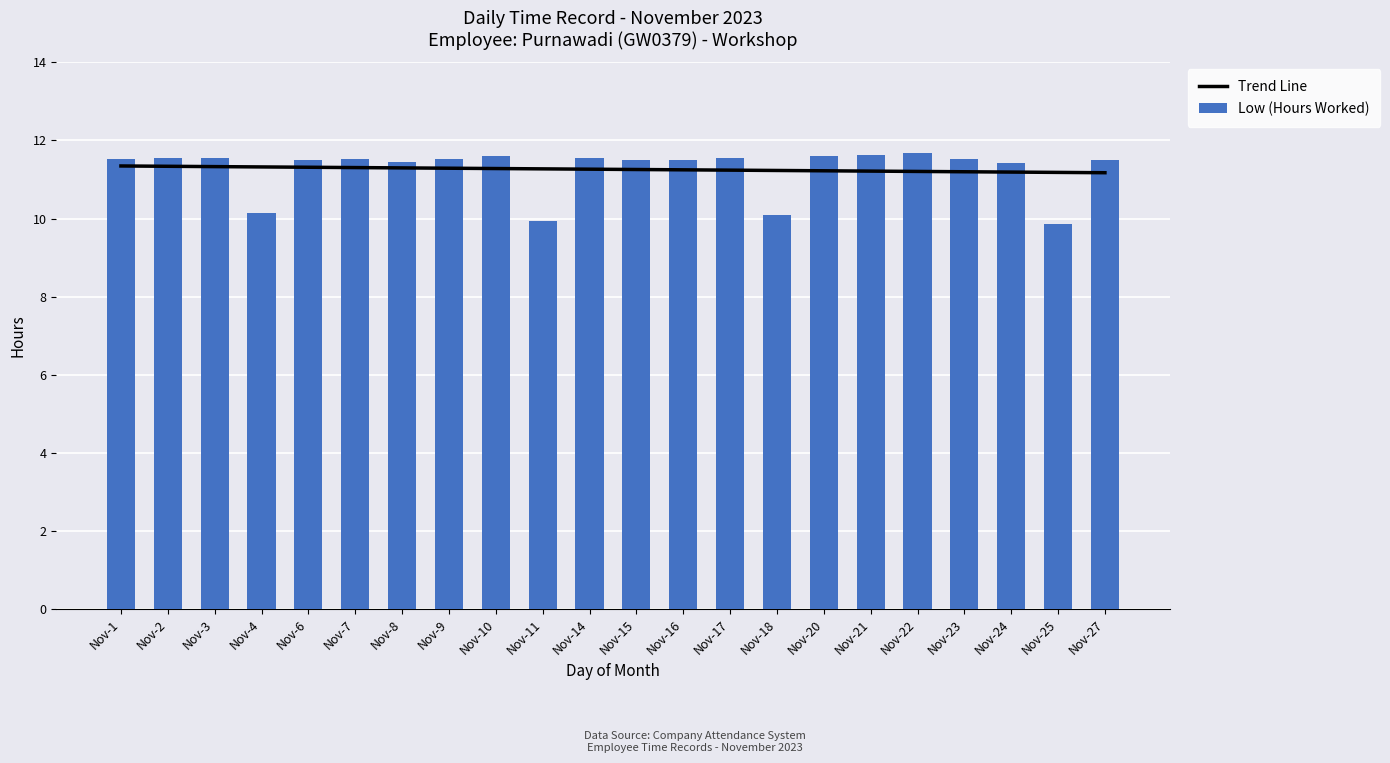

What is the value of the Low (Hours Worked) bar at the 18th from the left?

11.7